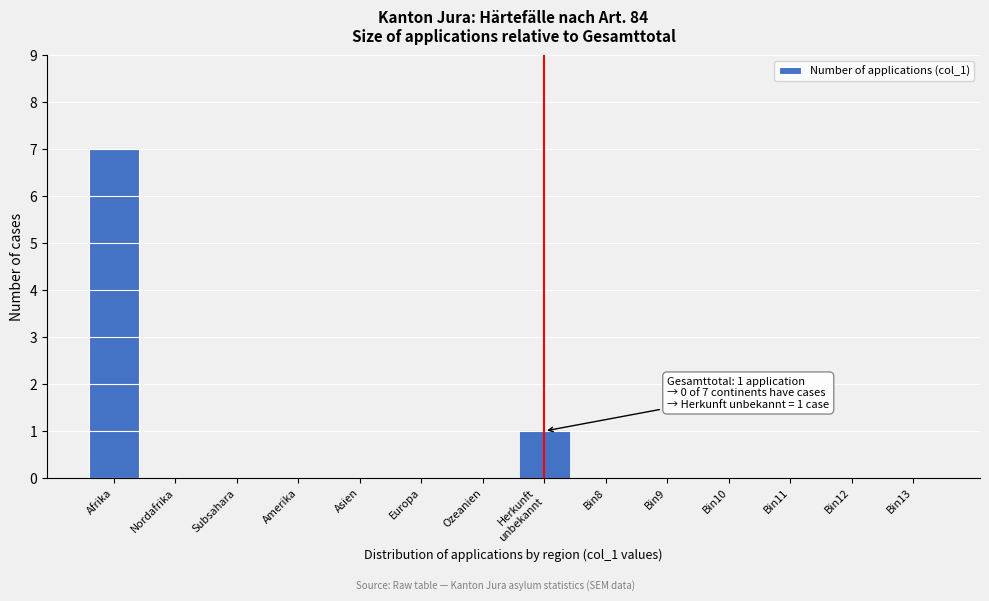

What is the sum of all values?

8